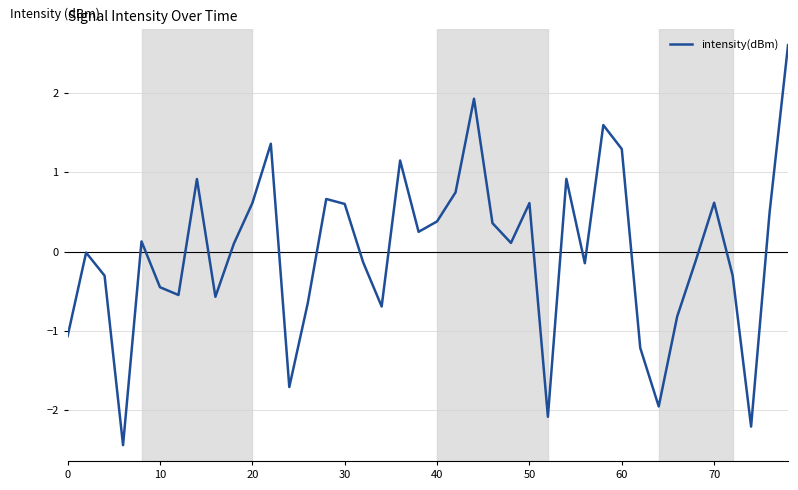

What is the maximum value shown in the chart?

2.6